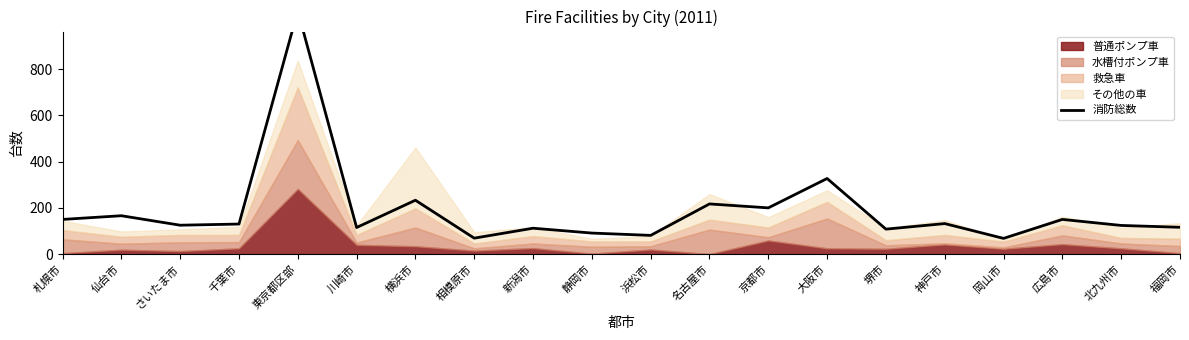

What is the maximum value shown in the chart?

1052